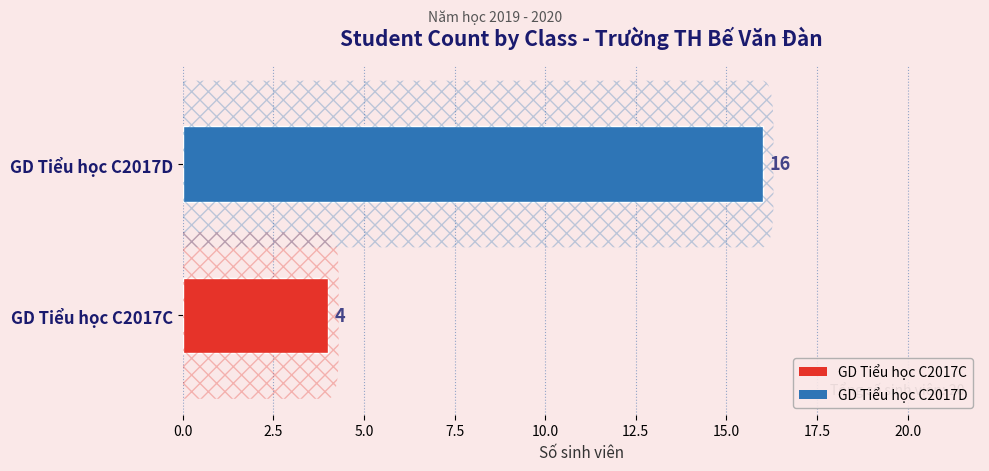

Which label corresponds to the largest value in the chart?

GD Tiểu học C2017D